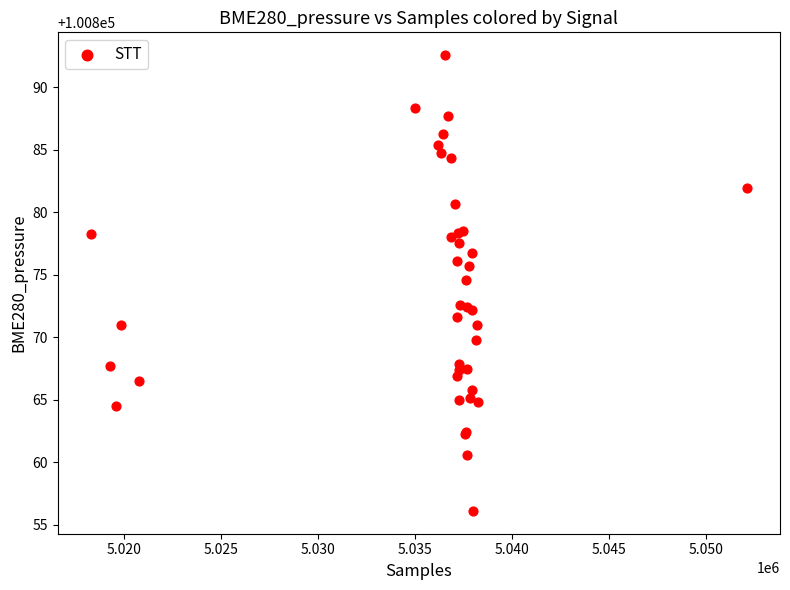

What Y value in the scatter plot is closest to 100874?

100874.6